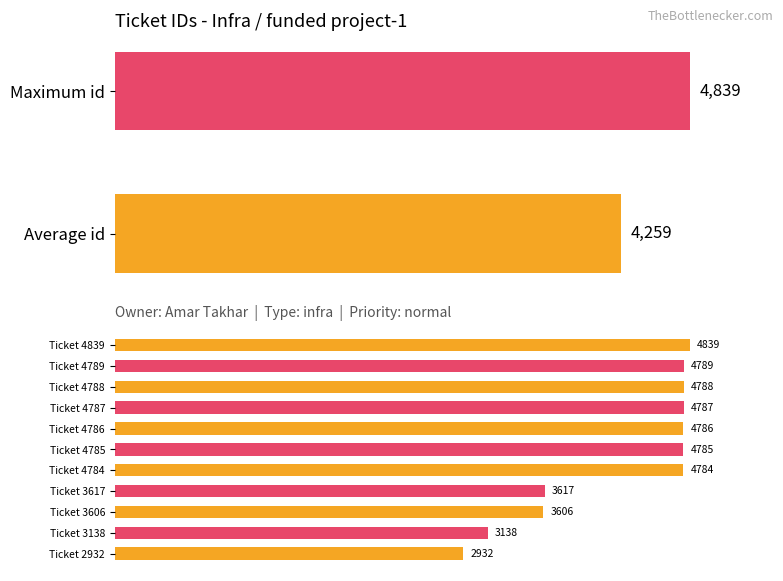

Read the value at Ticket 2932, to the nearest 50.

2950